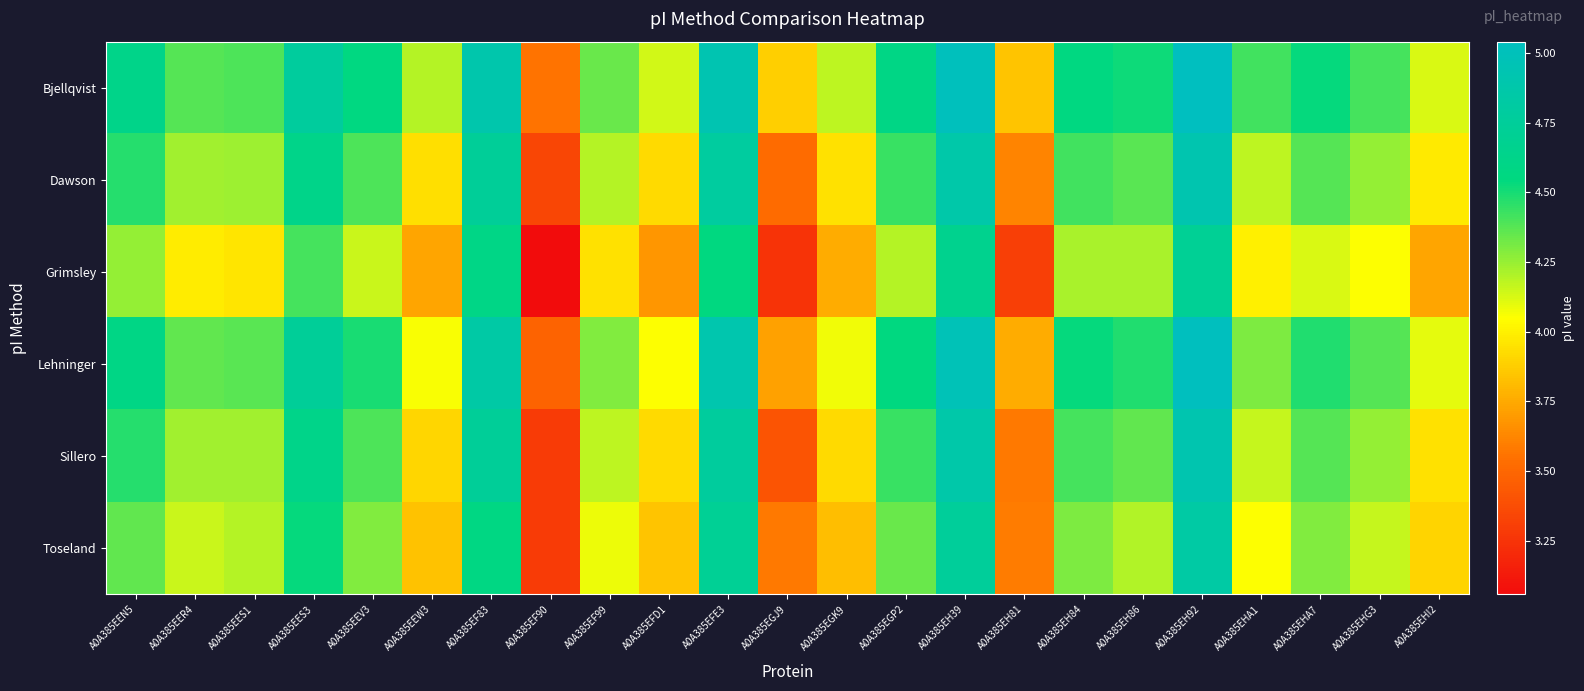

Reading right to left, list all the values displayed in this chart.

Bjellqvist: A0A385EHI2=4.1	A0A385EHG3=4.4	A0A385EHA7=4.5	A0A385EHA1=4.4	A0A385EH92=5.0	A0A385EH86=4.5	A0A385EH84=4.6	A0A385EH81=3.8	A0A385EH39=5.0	A0A385EGP2=4.6	A0A385EGK9=4.2	A0A385EGJ9=3.9	A0A385EFE3=4.9	A0A385EFD1=4.1	A0A385EF99=4.3	A0A385EF90=3.6	A0A385EF83=4.9	A0A385EEW3=4.2	A0A385EEV3=4.6	A0A385EES3=4.8	A0A385EES1=4.4	A0A385EER4=4.4	A0A385EEN5=4.6
Dawson: A0A385EHI2=4.0	A0A385EHG3=4.3	A0A385EHA7=4.4	A0A385EHA1=4.2	A0A385EH92=4.9	A0A385EH86=4.4	A0A385EH84=4.4	A0A385EH81=3.6	A0A385EH39=4.9	A0A385EGP2=4.4	A0A385EGK9=3.9	A0A385EGJ9=3.5	A0A385EFE3=4.8	A0A385EFD1=3.9	A0A385EF99=4.2	A0A385EF90=3.3	A0A385EF83=4.7	A0A385EEW3=3.9	A0A385EEV3=4.4	A0A385EES3=4.6	A0A385EES1=4.2	A0A385EER4=4.2	A0A385EEN5=4.5
Grimsley: A0A385EHI2=3.7	A0A385EHG3=4.0	A0A385EHA7=4.1	A0A385EHA1=4.0	A0A385EH92=4.7	A0A385EH86=4.2	A0A385EH84=4.2	A0A385EH81=3.3	A0A385EH39=4.7	A0A385EGP2=4.2	A0A385EGK9=3.8	A0A385EGJ9=3.2	A0A385EFE3=4.5	A0A385EFD1=3.7	A0A385EF99=3.9	A0A385EF90=3.1	A0A385EF83=4.6	A0A385EEW3=3.7	A0A385EEV3=4.2	A0A385EES3=4.4	A0A385EES1=4.0	A0A385EER4=4.0	A0A385EEN5=4.3
Lehninger: A0A385EHI2=4.1	A0A385EHG3=4.4	A0A385EHA7=4.5	A0A385EHA1=4.3	A0A385EH92=5.0	A0A385EH86=4.5	A0A385EH84=4.5	A0A385EH81=3.8	A0A385EH39=5.0	A0A385EGP2=4.5	A0A385EGK9=4.1	A0A385EGJ9=3.7	A0A385EFE3=4.9	A0A385EFD1=4.0	A0A385EF99=4.3	A0A385EF90=3.5	A0A385EF83=4.8	A0A385EEW3=4.1	A0A385EEV3=4.5	A0A385EES3=4.7	A0A385EES1=4.4	A0A385EER4=4.4	A0A385EEN5=4.6
Sillero: A0A385EHI2=3.9	A0A385EHG3=4.3	A0A385EHA7=4.4	A0A385EHA1=4.2	A0A385EH92=4.9	A0A385EH86=4.4	A0A385EH84=4.4	A0A385EH81=3.6	A0A385EH39=4.9	A0A385EGP2=4.4	A0A385EGK9=3.9	A0A385EGJ9=3.4	A0A385EFE3=4.8	A0A385EFD1=3.9	A0A385EF99=4.2	A0A385EF90=3.3	A0A385EF83=4.7	A0A385EEW3=3.9	A0A385EEV3=4.4	A0A385EES3=4.6	A0A385EES1=4.2	A0A385EER4=4.2	A0A385EEN5=4.5
Toseland: A0A385EHI2=3.9	A0A385EHG3=4.2	A0A385EHA7=4.3	A0A385EHA1=4.0	A0A385EH92=4.8	A0A385EH86=4.2	A0A385EH84=4.3	A0A385EH81=3.6	A0A385EH39=4.7	A0A385EGP2=4.3	A0A385EGK9=3.8	A0A385EGJ9=3.6	A0A385EFE3=4.7	A0A385EFD1=3.8	A0A385EF99=4.1	A0A385EF90=3.3	A0A385EF83=4.6	A0A385EEW3=3.8	A0A385EEV3=4.3	A0A385EES3=4.5	A0A385EES1=4.2	A0A385EER4=4.2	A0A385EEN5=4.4